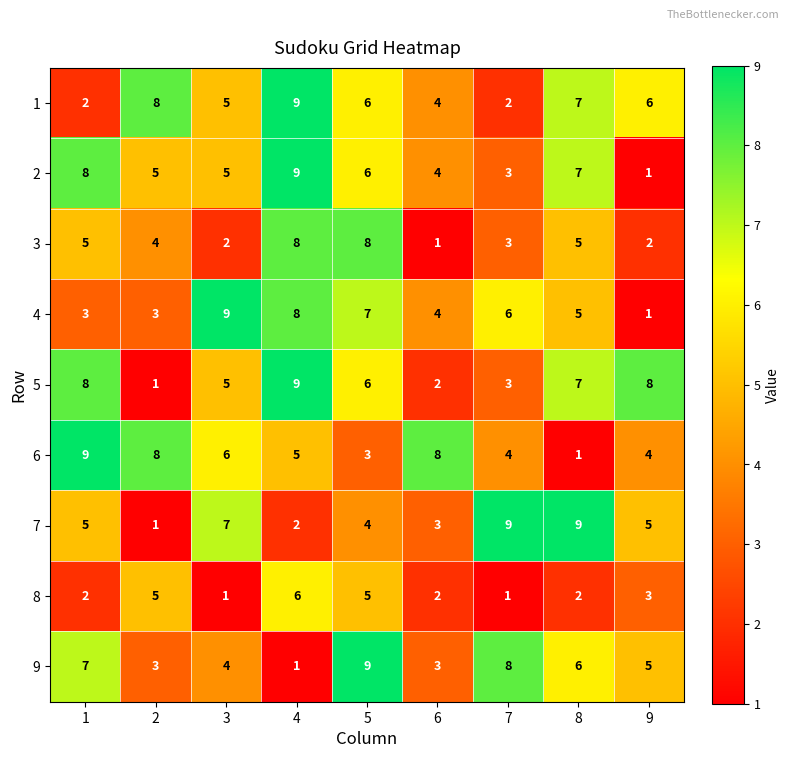

What is the difference between the highest and lowest values at 6?

7